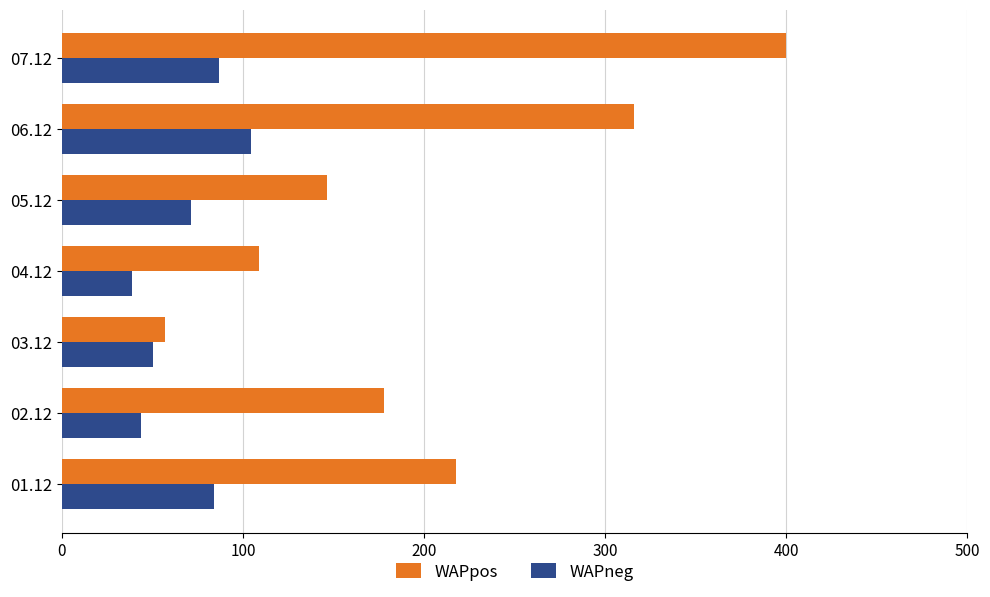

What are all the series names shown in the legend?

WAPpos, WAPneg